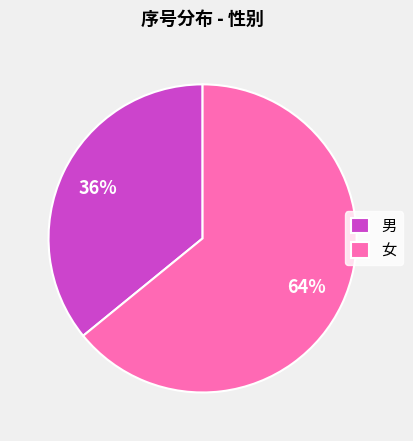

Rank the categories by value from highest to lowest.

女, 男